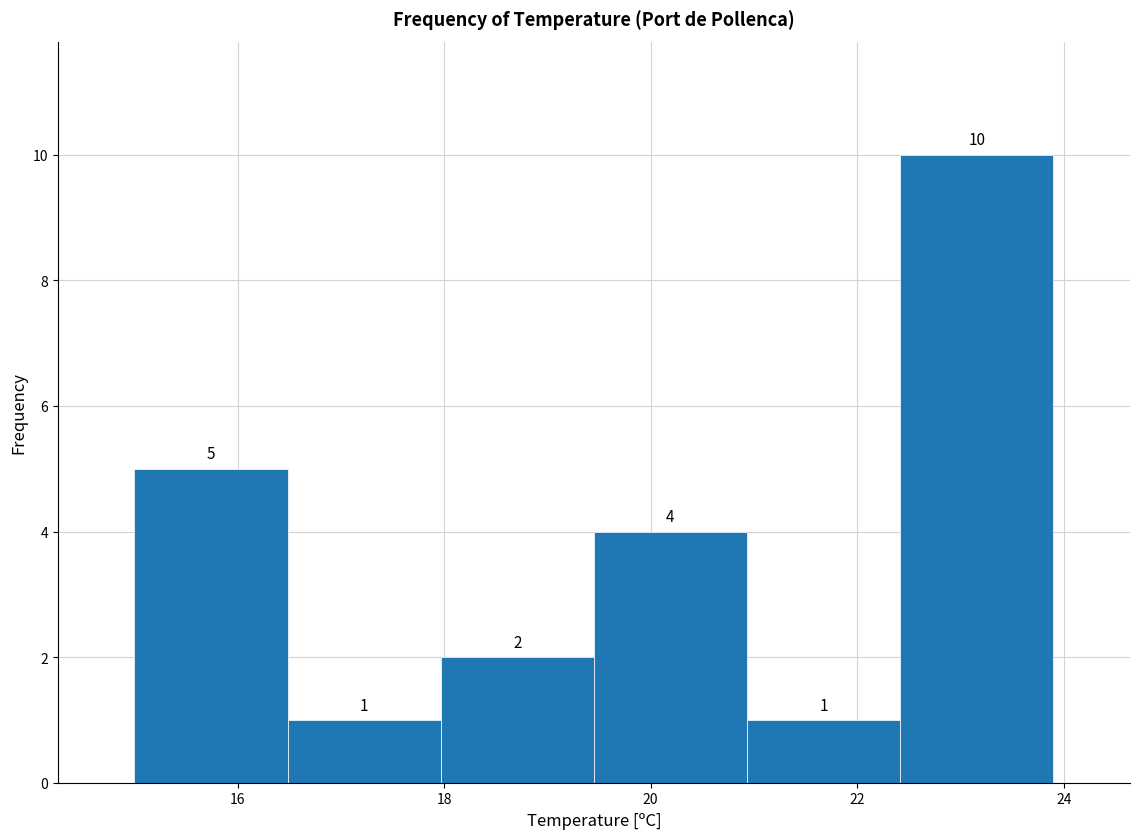

What is the height of the bar covering 18.0 to 19.4 on the x-axis? The bar edges are not printed on the chart, so give them approximately, as read against the axis.

2